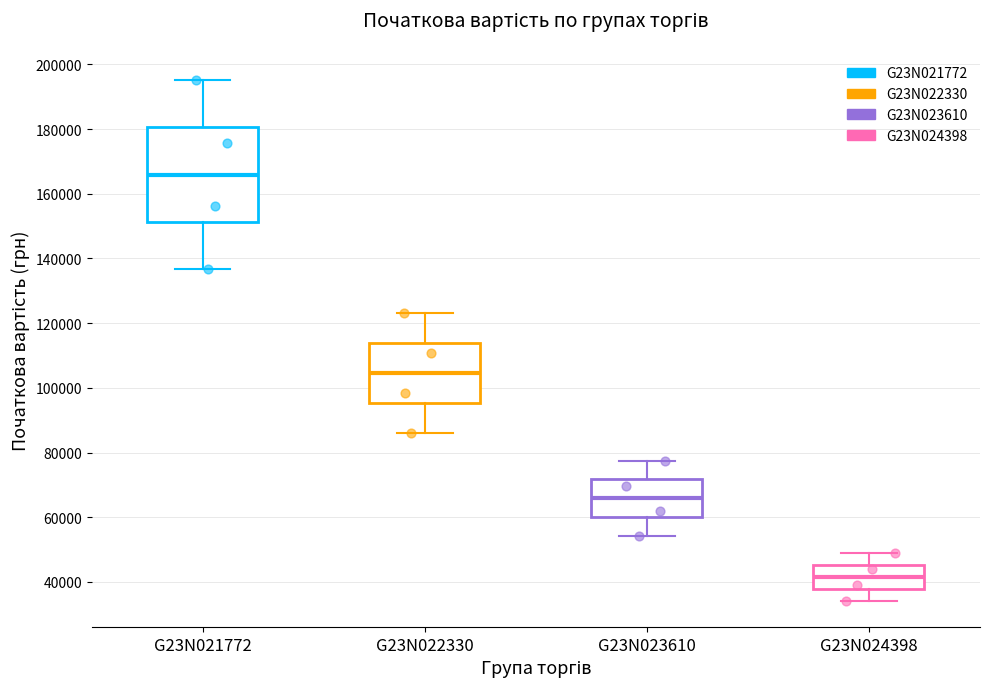

Which box has the highest median line?

G23N021772